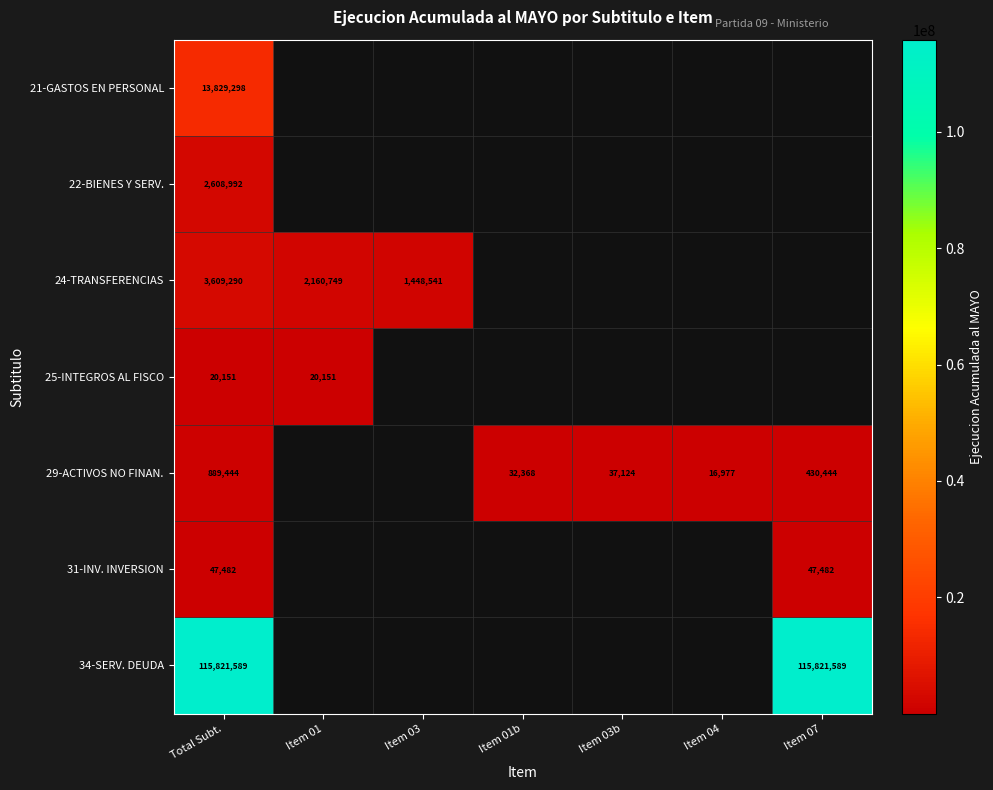

True or false: 25-INTEGROS AL FISCO has a value of 20151 at Item 01.

True